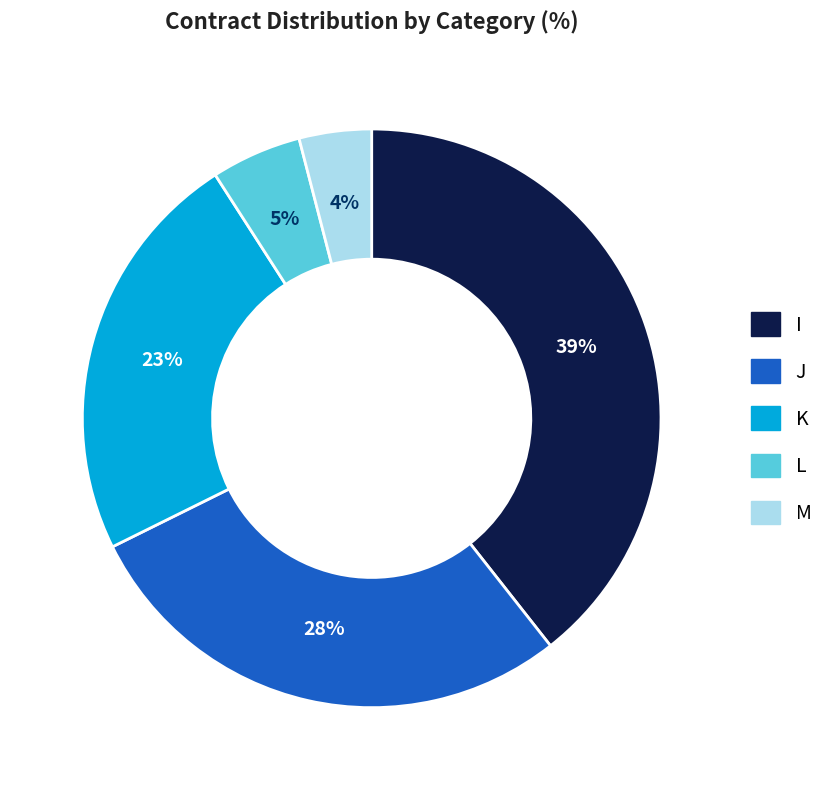

Is it true that J is 41% of the pie?

False